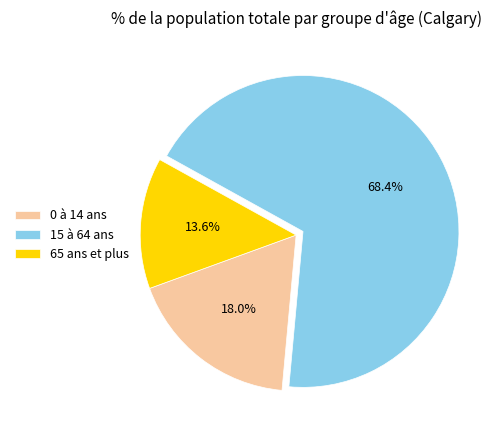

Rank the categories by value from lowest to highest.

65 ans et plus, 0 à 14 ans, 15 à 64 ans